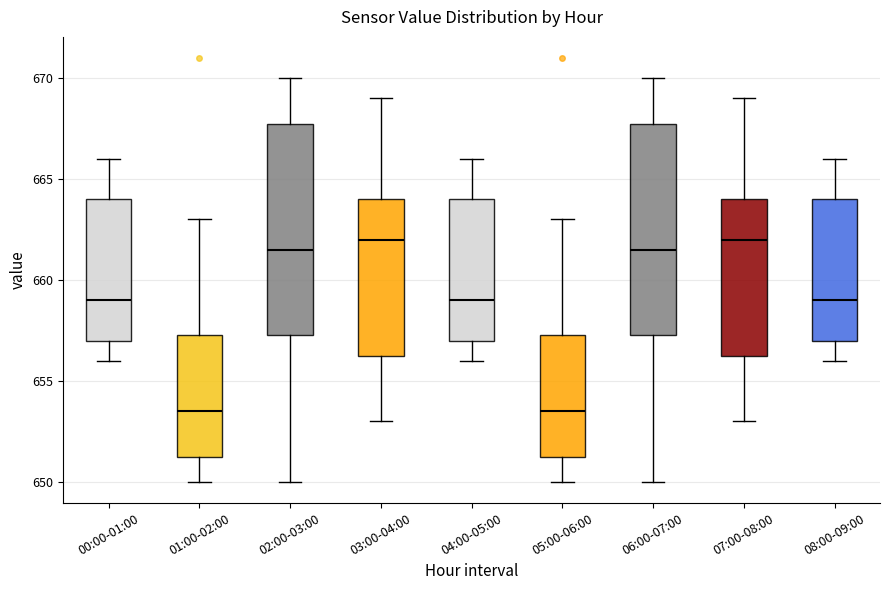

Reading left to right, read every box against the y-axis: the position of its median line, the range the box covers, and the ends of its whiskers. The values are not printed on the chart, so give them approximately, as read against the axis.

00:00-01:00: median 659.0, box 657.0 to 664.0, whiskers 656.0 to 666.0
01:00-02:00: median 653.5, box 651.5 to 657.5, whiskers 650.0 to 663.0
02:00-03:00: median 661.5, box 657.5 to 668.0, whiskers 650.0 to 670.0
03:00-04:00: median 662.0, box 656.5 to 664.0, whiskers 653.0 to 669.0
04:00-05:00: median 659.0, box 657.0 to 664.0, whiskers 656.0 to 666.0
05:00-06:00: median 653.5, box 651.5 to 657.5, whiskers 650.0 to 663.0
06:00-07:00: median 661.5, box 657.5 to 668.0, whiskers 650.0 to 670.0
07:00-08:00: median 662.0, box 656.5 to 664.0, whiskers 653.0 to 669.0
08:00-09:00: median 659.0, box 657.0 to 664.0, whiskers 656.0 to 666.0